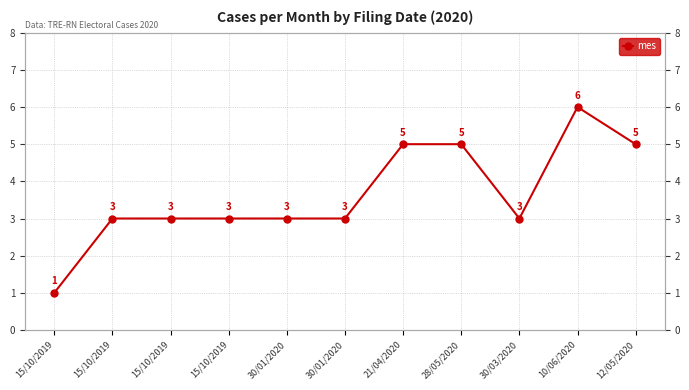

What is the sum of all values?

40